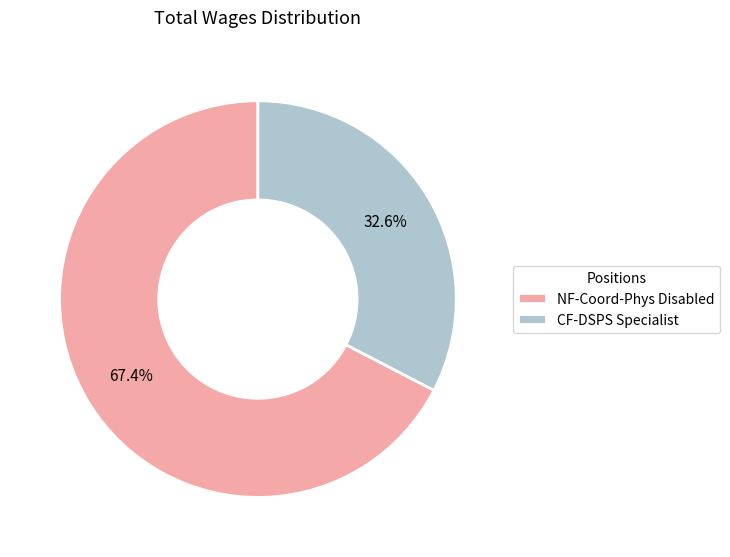

Count the number of slices in the pie.

2